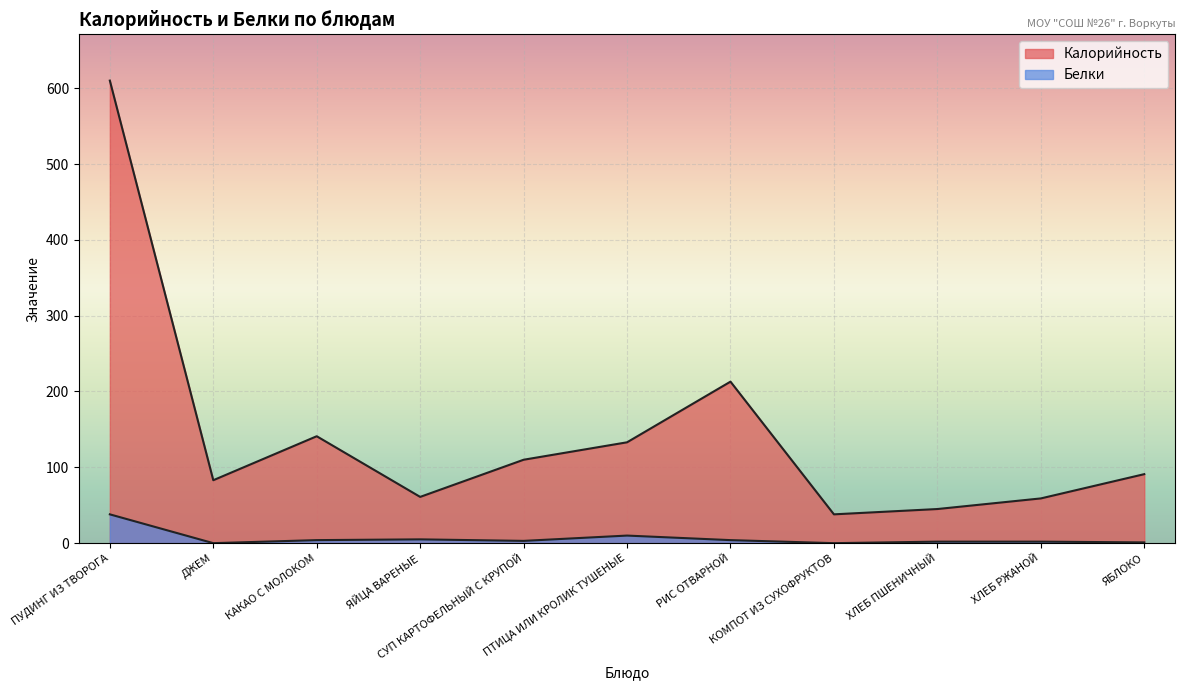

True or false: Калорийность and Белки cross at least once.

False